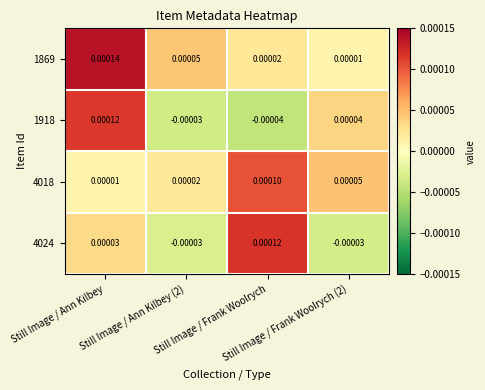

How many data points does each series have?

4